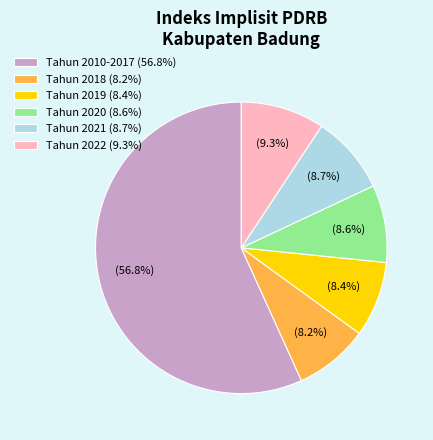

Which slice represents more than half of the pie?

Tahun 2010-2017 (56.8%)